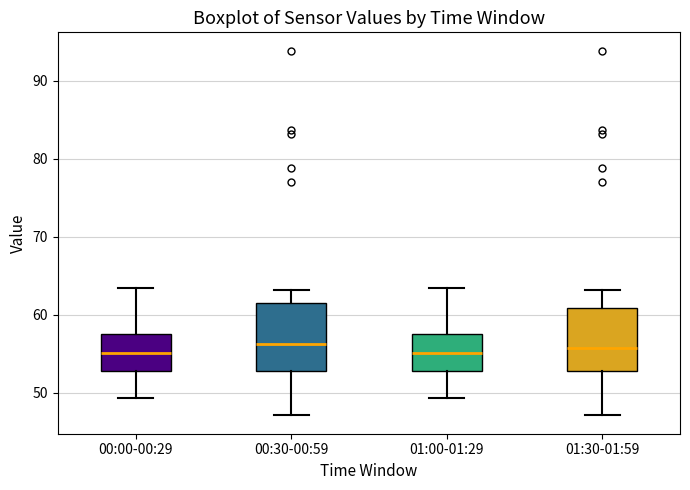

Reading left to right, read every box against the y-axis: the position of its median line, the range the box covers, and the ends of its whiskers. The values are not printed on the chart, so give them approximately, as read against the axis.

00:00-00:29: median 55, box 53 to 58, whiskers 49 to 63
00:30-00:59: median 56, box 53 to 62, whiskers 47 to 63
01:00-01:29: median 55, box 53 to 58, whiskers 49 to 63
01:30-01:59: median 56, box 53 to 61, whiskers 47 to 63